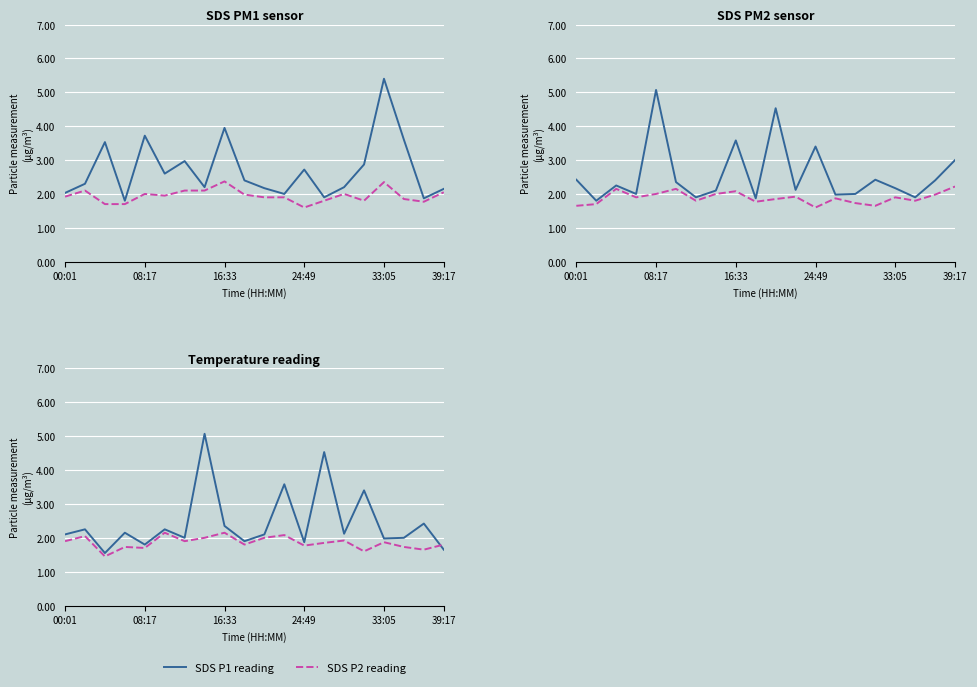

The SDS P2 reading series shows 1.7 at 17. True or false?

True